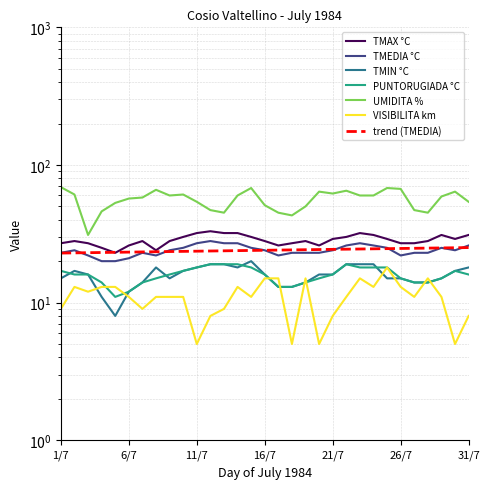

Rank the categories by UMIDITA % value from highest to lowest.

1/7, 15/7, 25/7, 26/7, 8/7, 22/7, 20/7, 30/7, 21/7, 2/7, 10/7, 9/7, 14/7, 23/7, 24/7, 29/7, 7/7, 6/7, 11/7, 31/7, 5/7, 16/7, 19/7, 12/7, 27/7, 4/7, 13/7, 17/7, 28/7, 18/7, 3/7